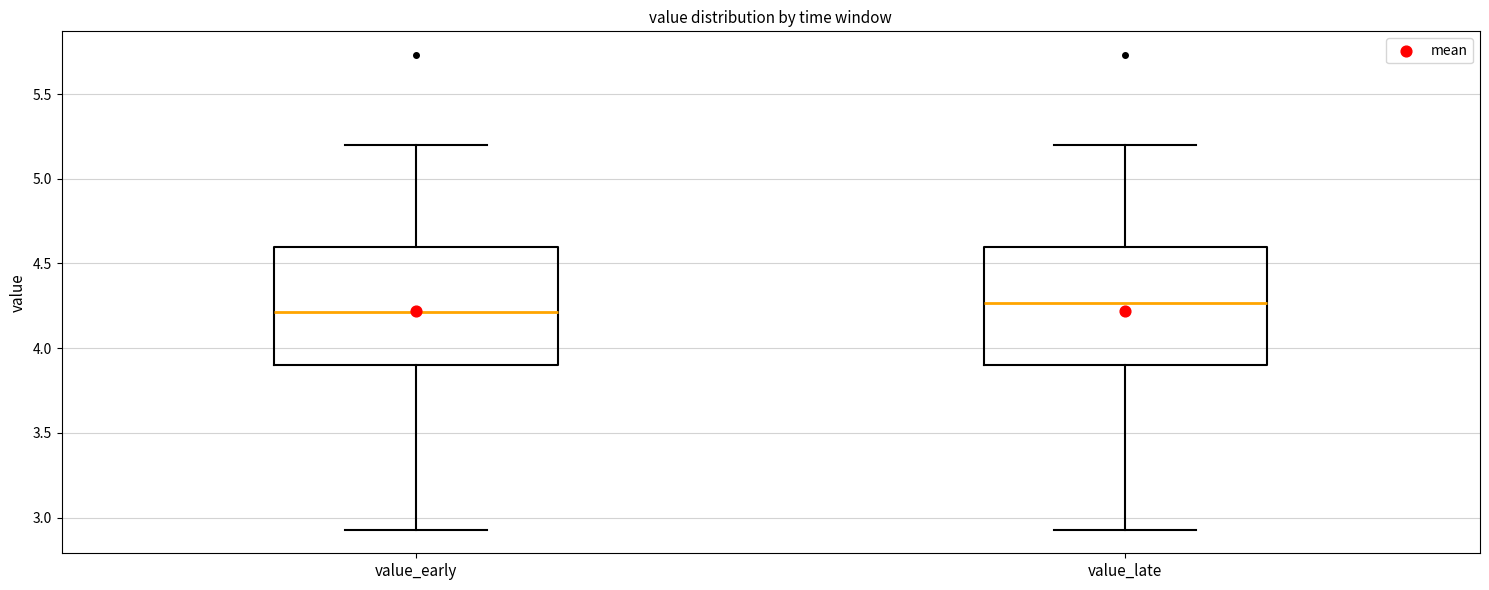

Reading left to right, read every box against the y-axis: the position of its median line, the range the box covers, and the ends of its whiskers. The values are not printed on the chart, so give them approximately, as read against the axis.

value_early: median 4.20, box 3.90 to 4.60, whiskers 2.95 to 5.20
value_late: median 4.25, box 3.90 to 4.60, whiskers 2.95 to 5.20